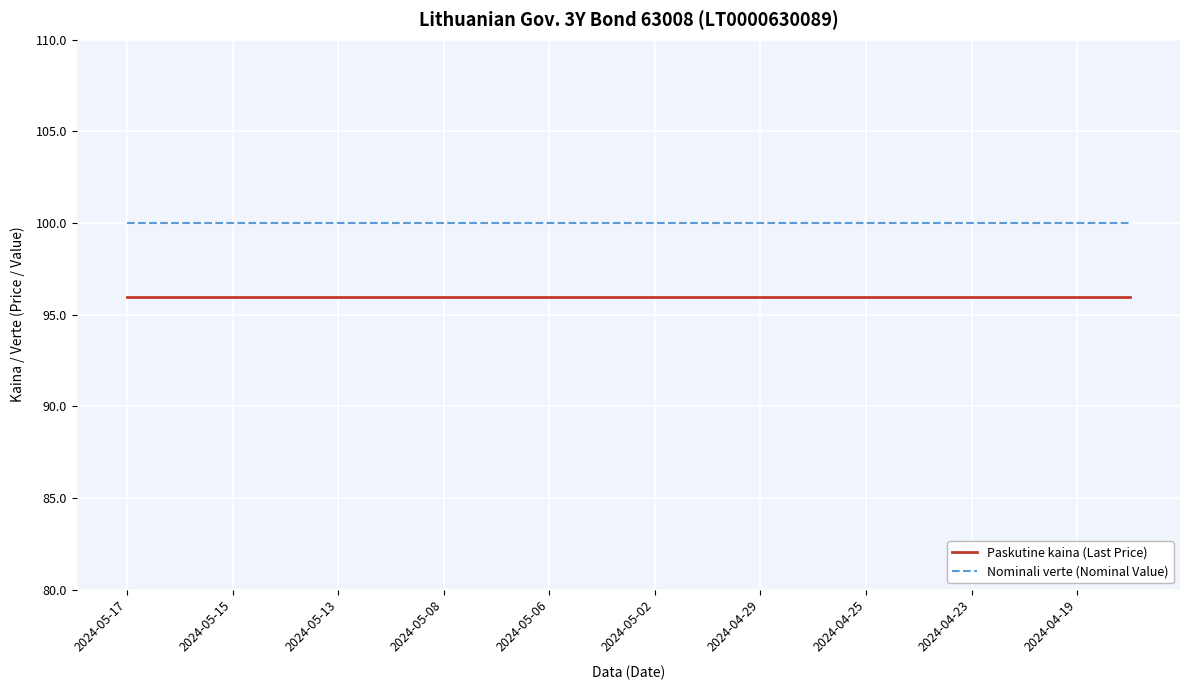

How many lines are shown in the chart?

2